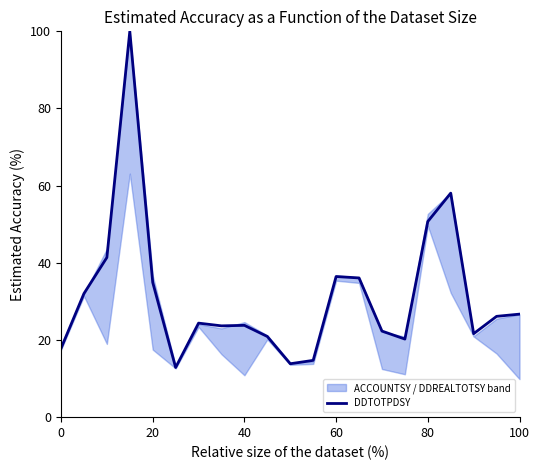

What is the minimum value for DDTOTPDSY?

12.9